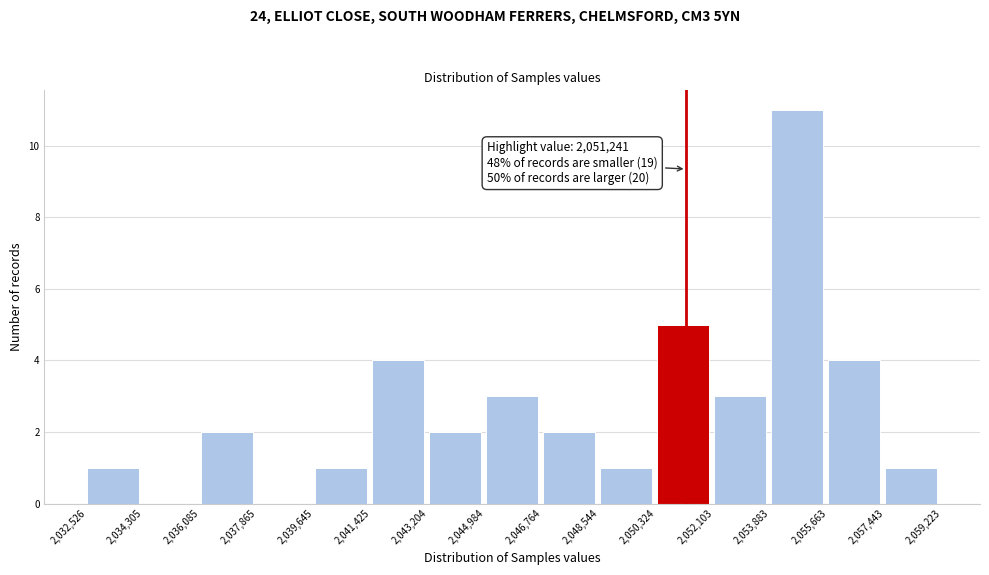

Which range on the x-axis has the tallest bar?

2,053,883 to 2,055,663